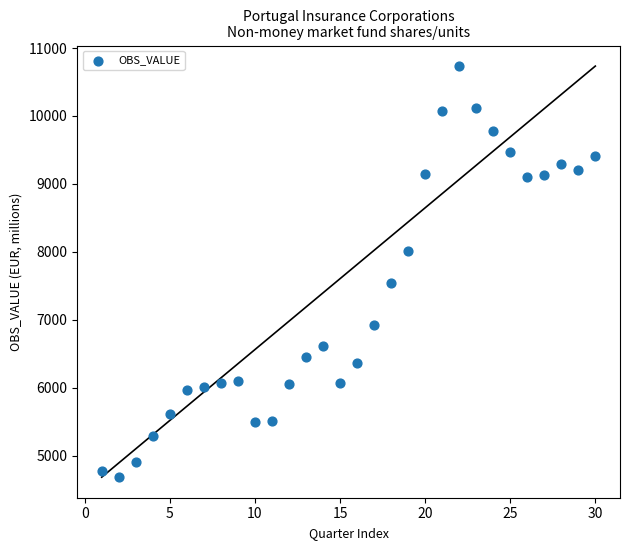

What is the range of Y values (max minus min)?

6046